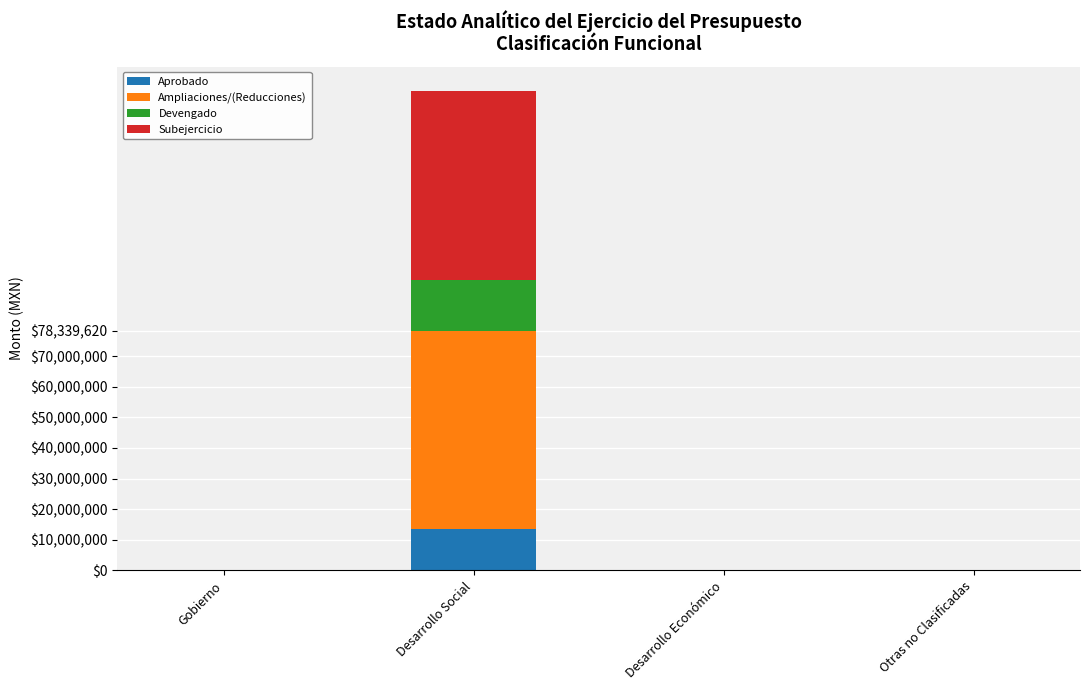

Count the number of data series in this chart.

4